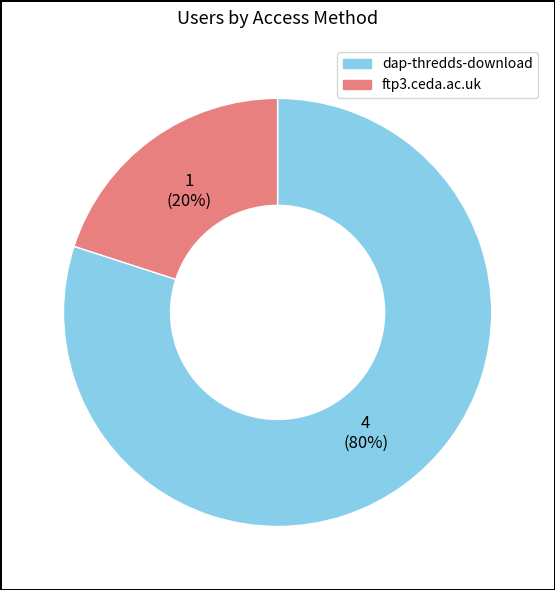

Which slice is the largest?

dap-thredds-download